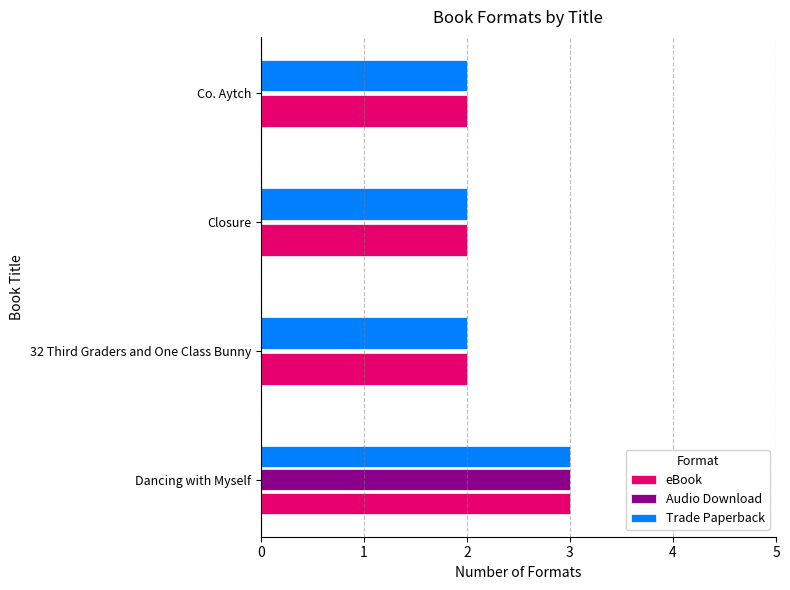

Count the number of values greater than 2.

1